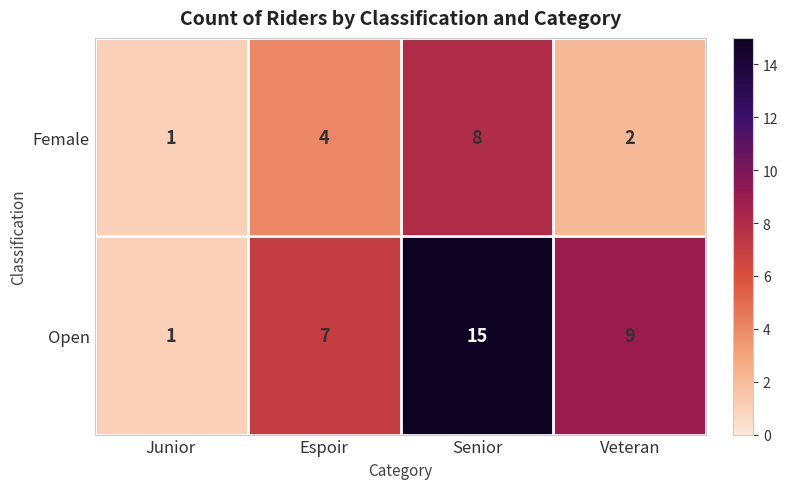

Reading right to left, extract all data points from this chart.

Female: Veteran=2	Senior=8	Espoir=4	Junior=1
Open: Veteran=9	Senior=15	Espoir=7	Junior=1